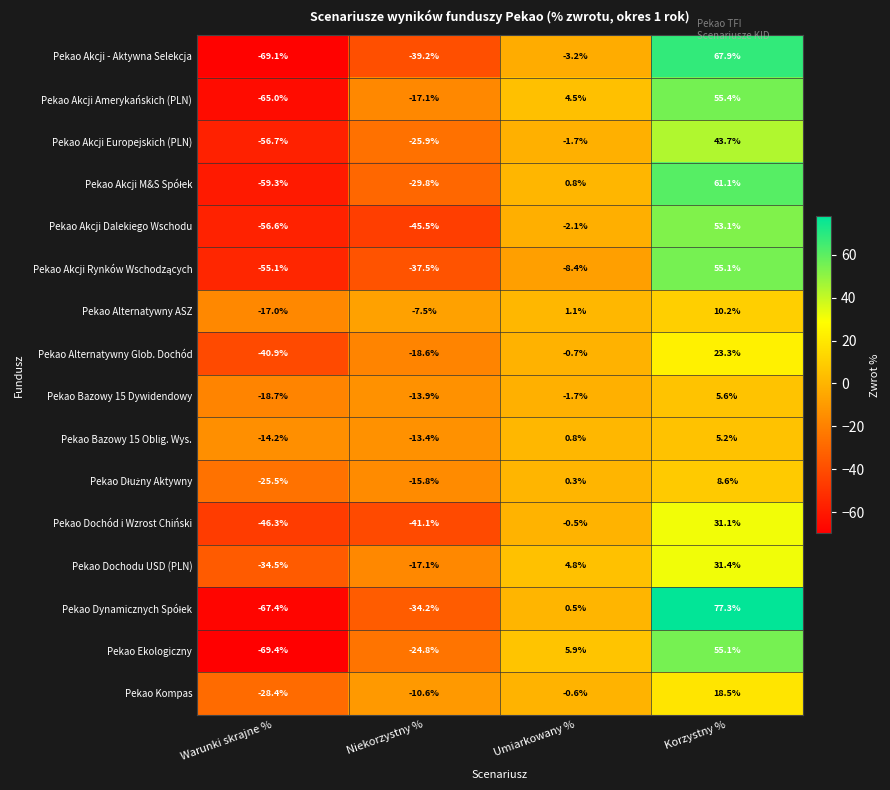

At which label does Pekao Bazowy 15 Oblig. Wys. reach its peak?

Korzystny %